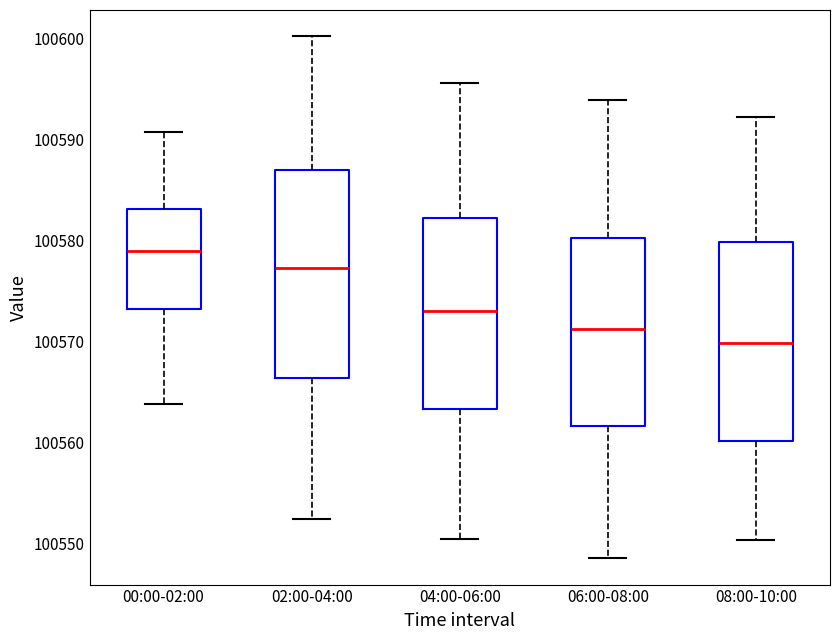

Which box's median line is the lowest?

08:00-10:00